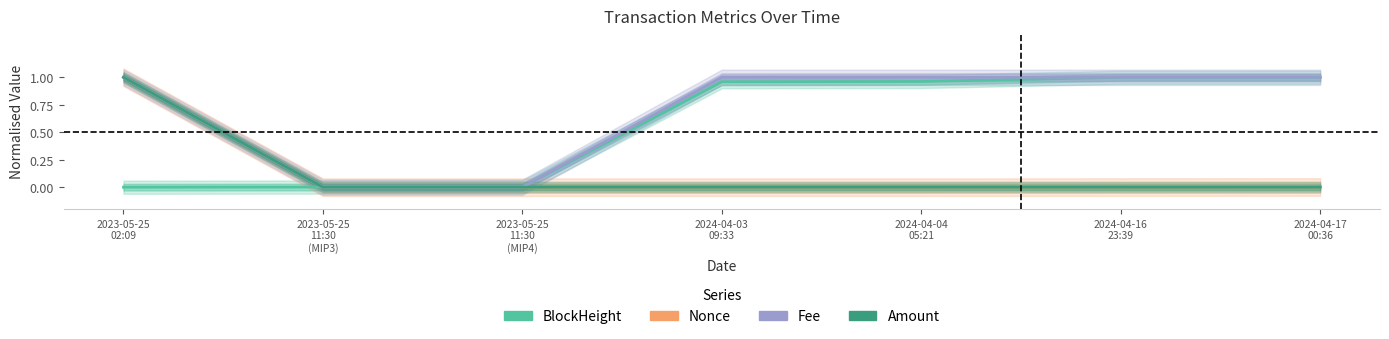

Which series ends up on top after the final intersection of Fee and BlockHeight?

Fee